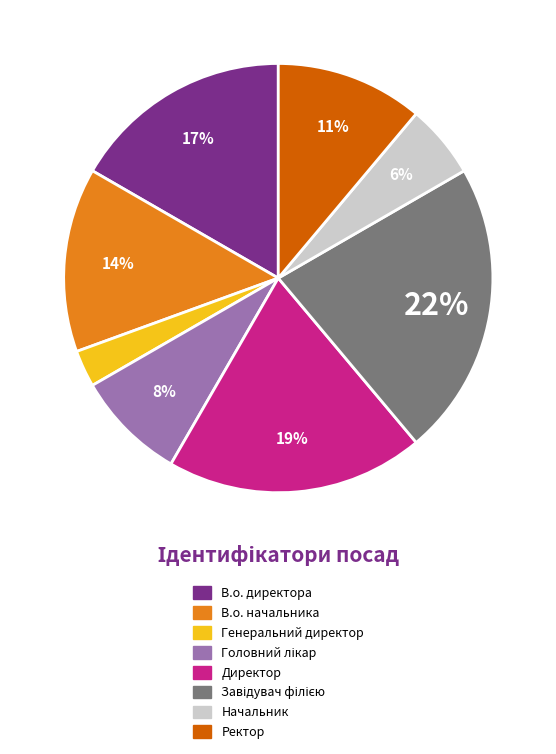

To the nearest percent, what is the average slice percentage?

12%